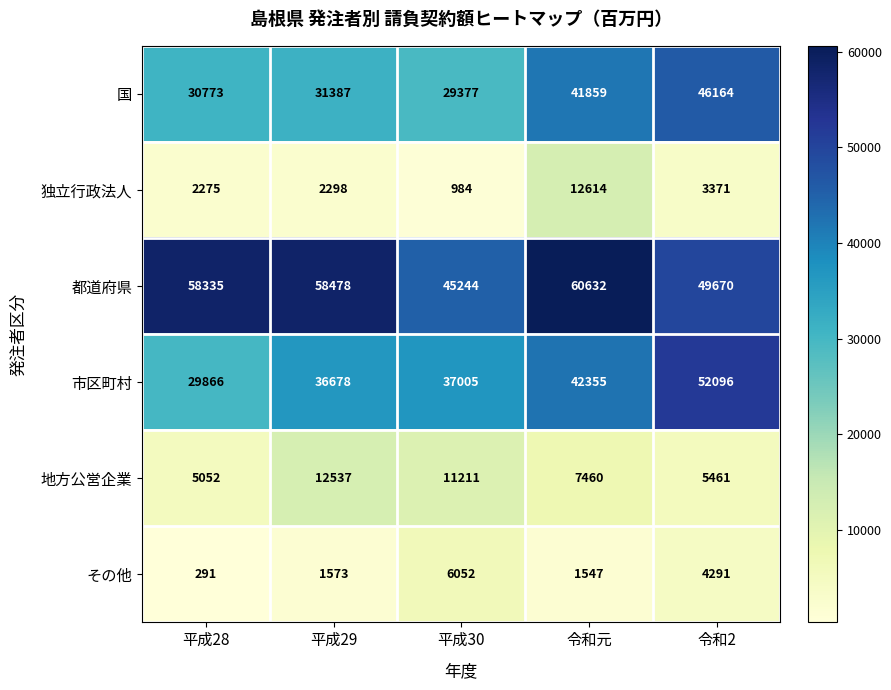

Where is 独立行政法人 nearest to the value 6799?

令和2